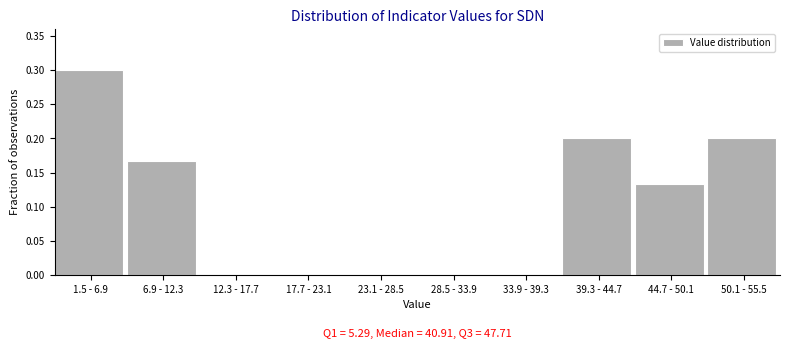

Which has a higher value, 39.3 - 44.7 or 33.9 - 39.3?

39.3 - 44.7